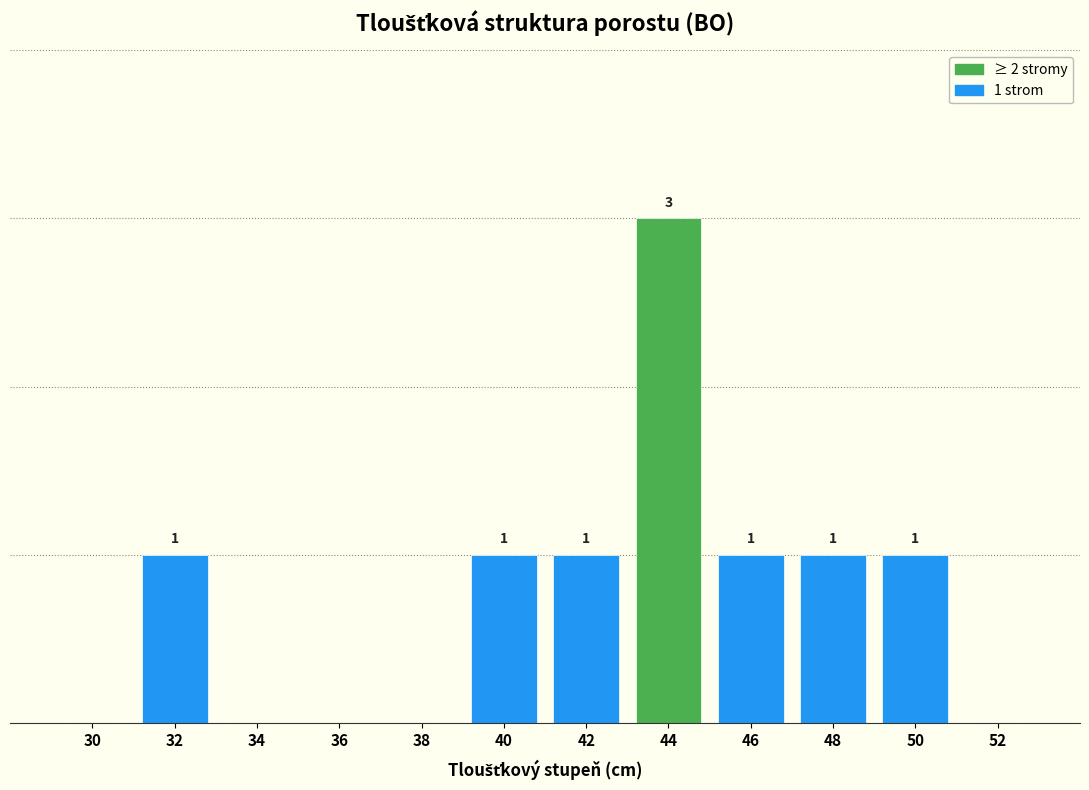

Are the bars horizontal?

No